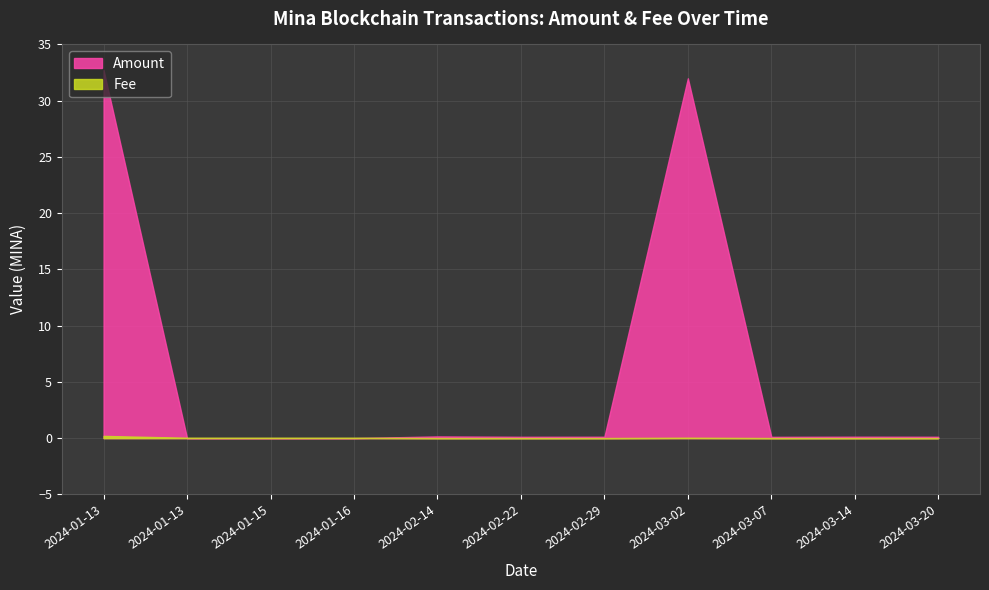

Is the value of Fee at 2024-01-13 14:48 greater than the value of Amount at 2024-02-29 03:51?

No